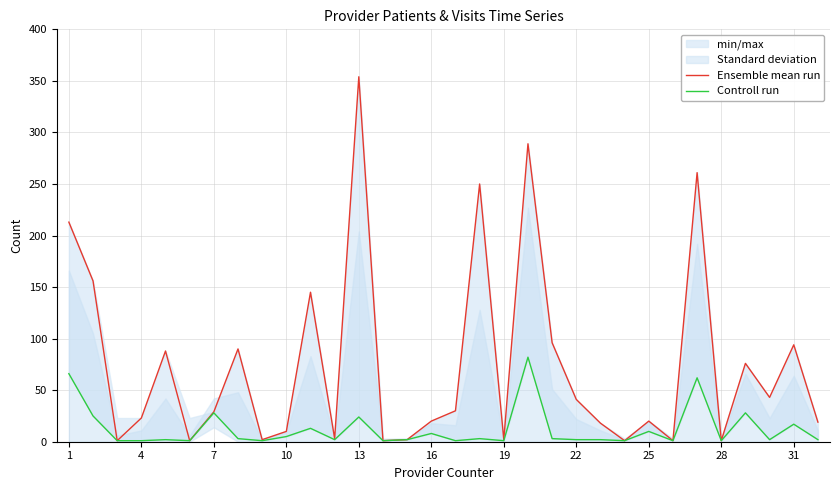

Which category has the highest value in the Ensemble mean run series?

13